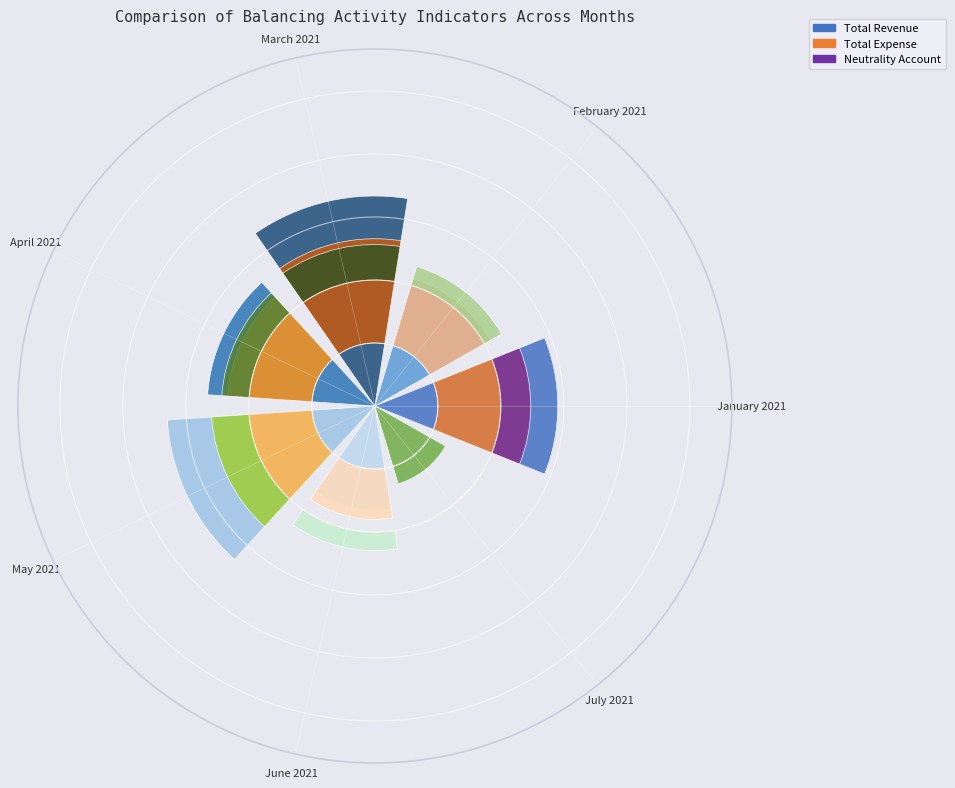

To the nearest percent, what is the difference between the June 2021 and July 2021 slice percentages?

11%